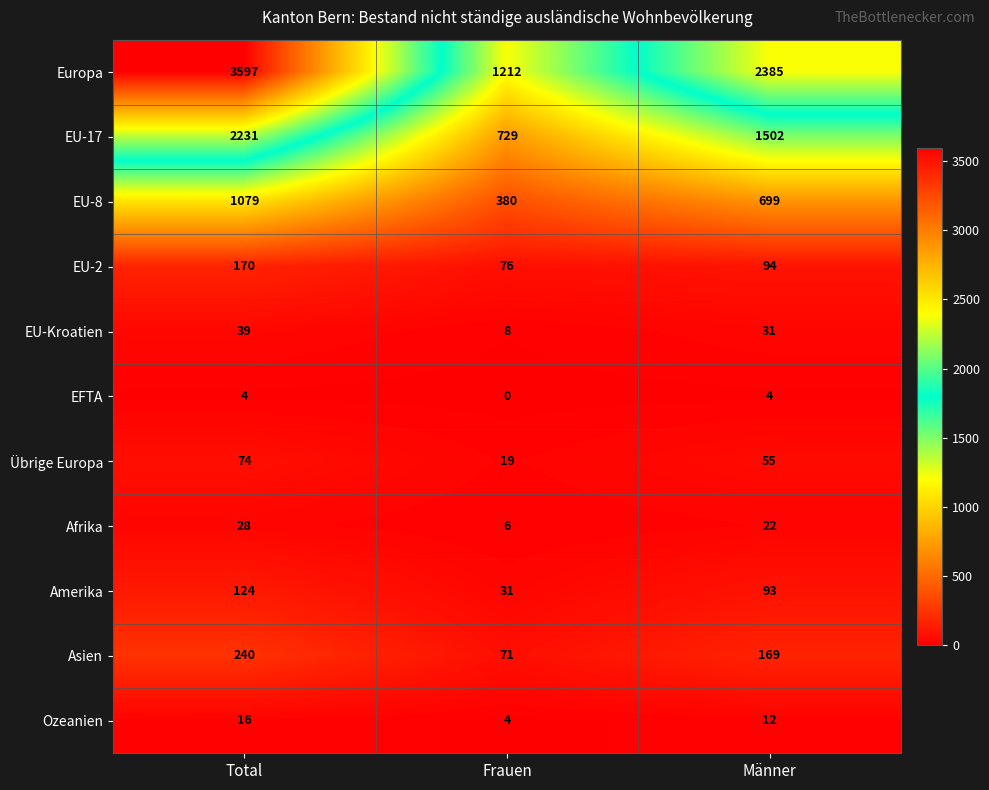

What is the minimum value for EU-8?

380